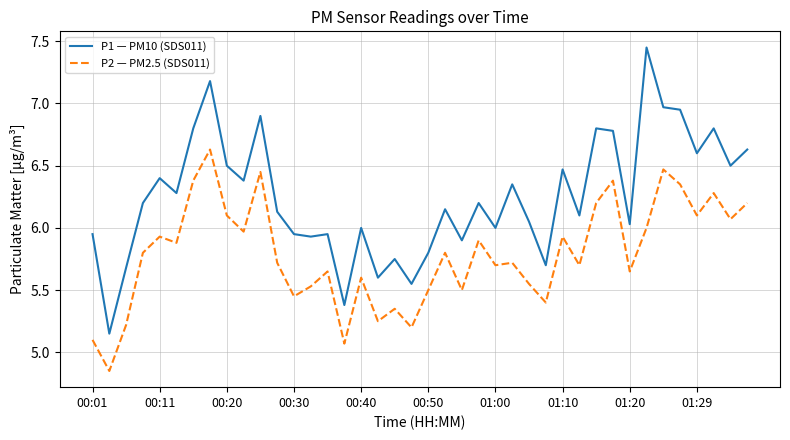

Rank the series by their maximum value, from lowest to highest.

P2 — PM2.5 (SDS011), P1 — PM10 (SDS011)